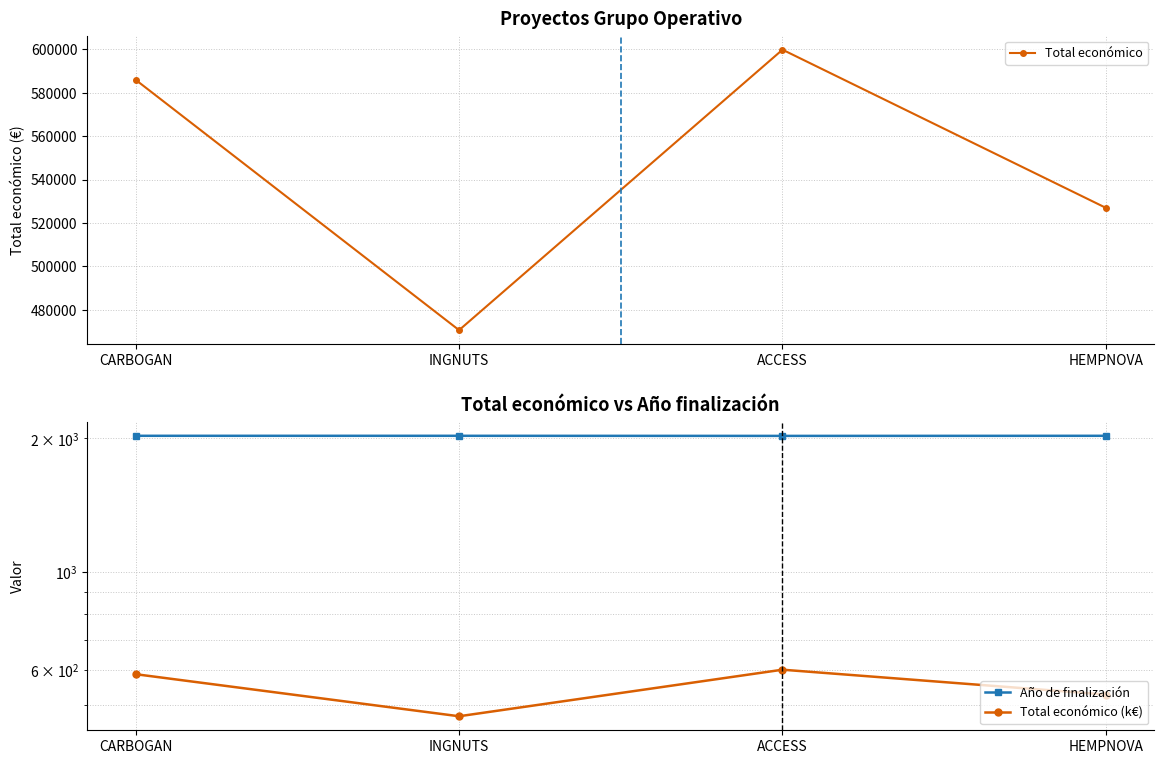

True or false: Total económico (k€) has a value of 114.5 at INGNUTS.

False